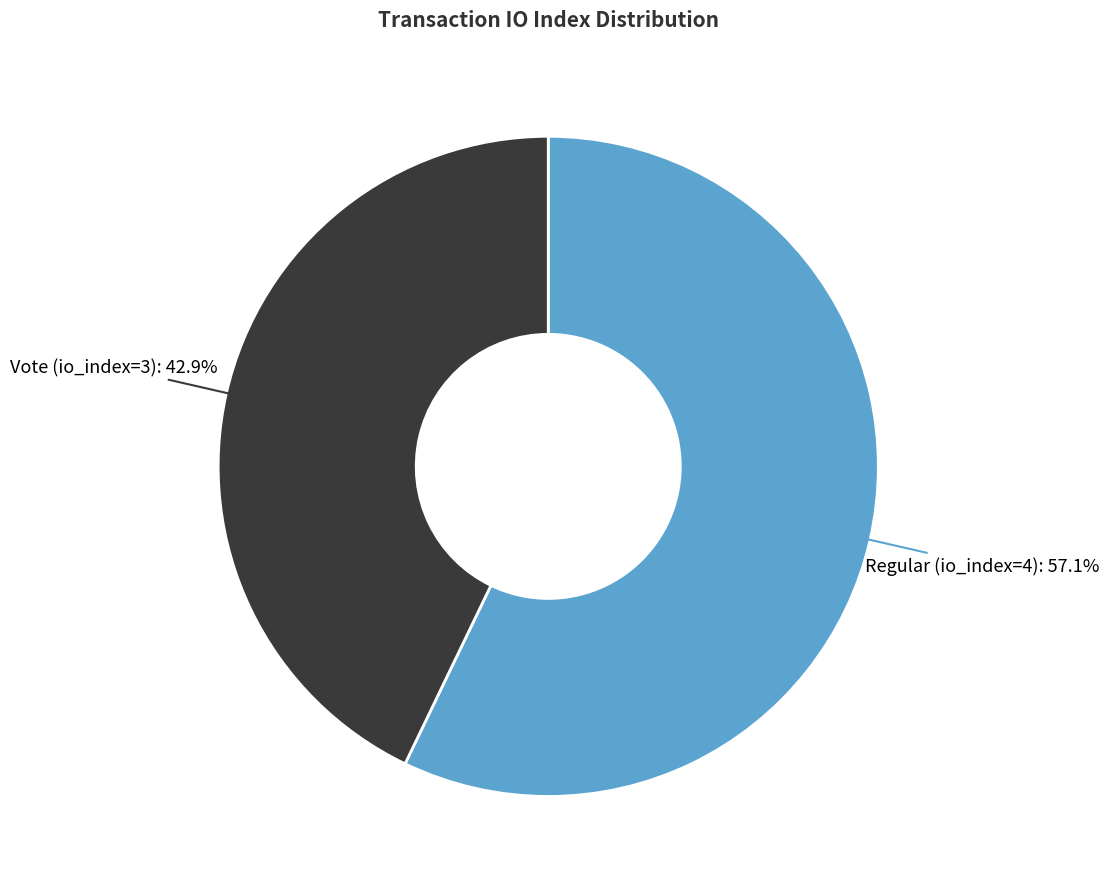

How many slices are in this pie chart?

2